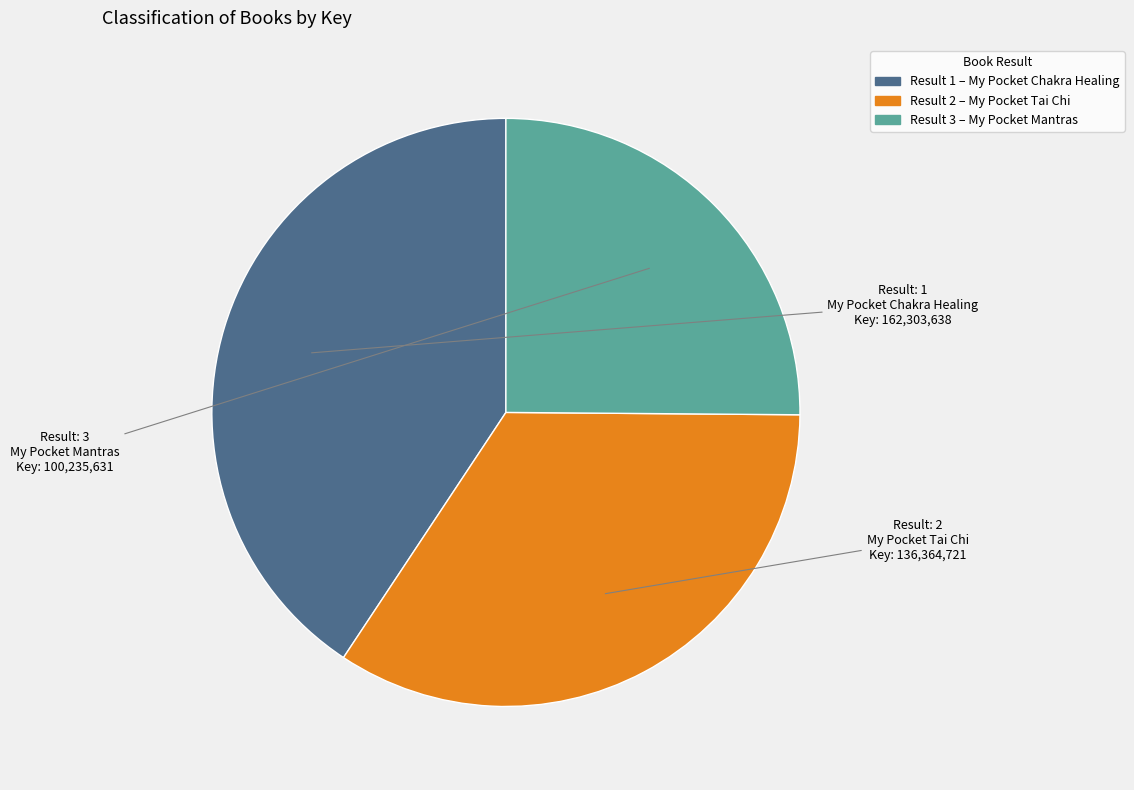

Is there any slice that represents more than half of the pie?

No